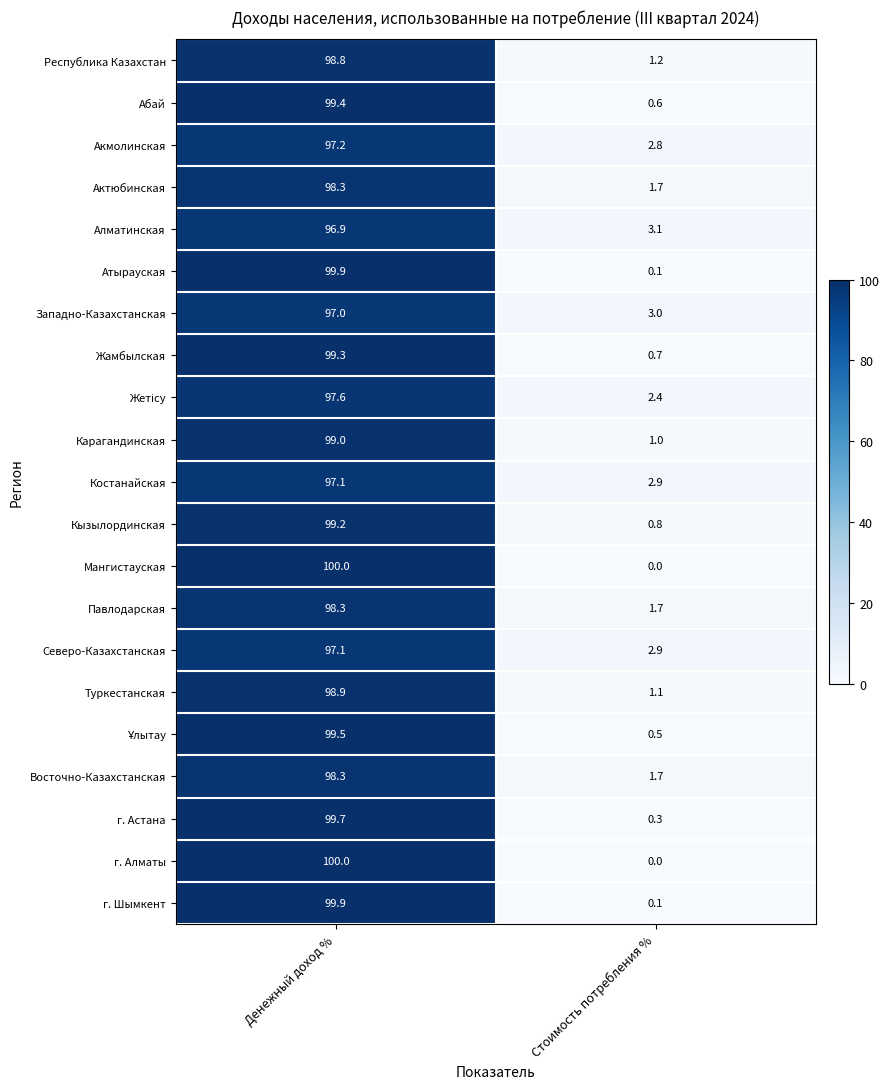

What is the approximate value of Павлодарская at Стоимость потребления %?

1.7